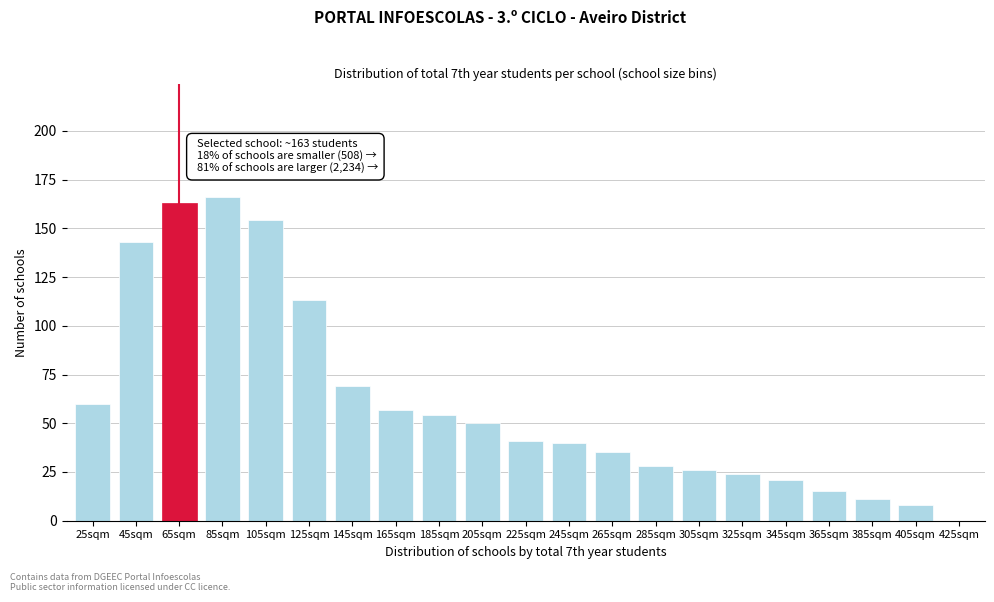

Reading right to left, what are all the values shown in this chart?

425sqm=0	405sqm=8	385sqm=11	365sqm=15	345sqm=21	325sqm=24	305sqm=26	285sqm=28	265sqm=35	245sqm=40	225sqm=41	205sqm=50	185sqm=54	165sqm=57	145sqm=69	125sqm=113	105sqm=154	85sqm=166	65sqm=163	45sqm=143	25sqm=60